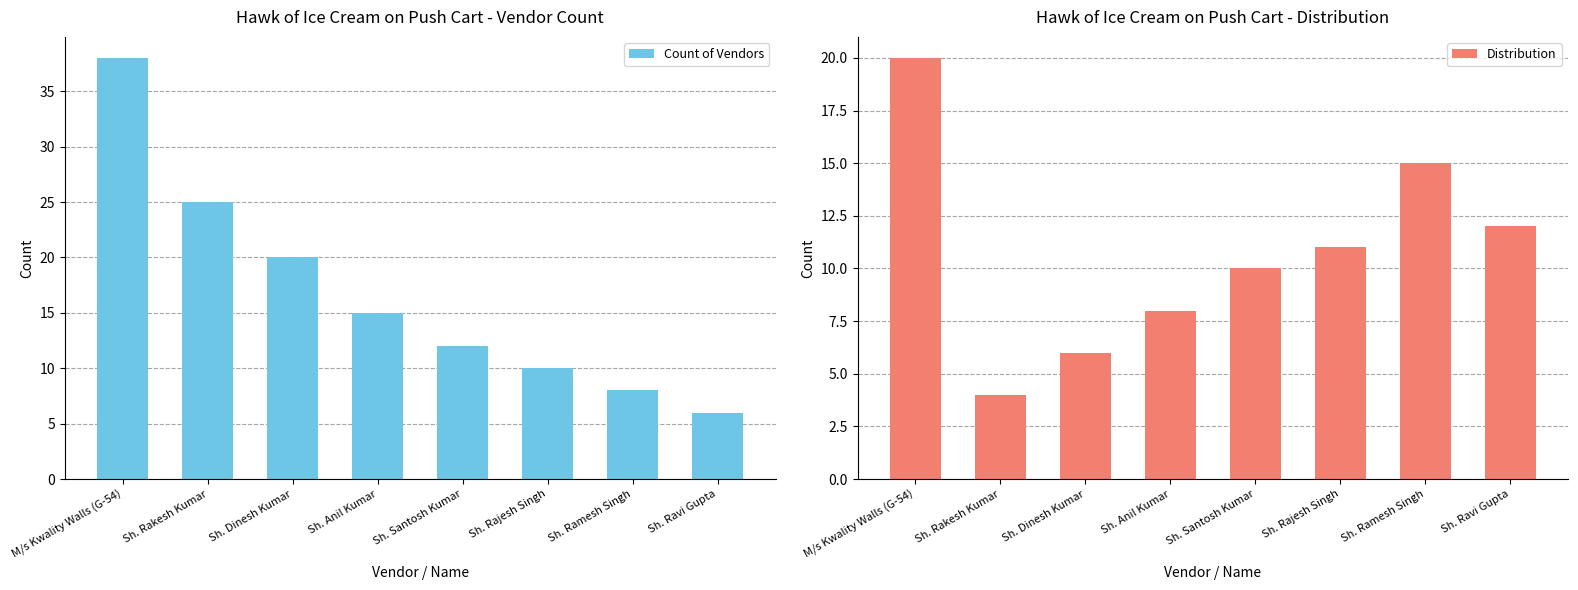

List the series in order of their peak value, highest first.

Count of Vendors, Distribution